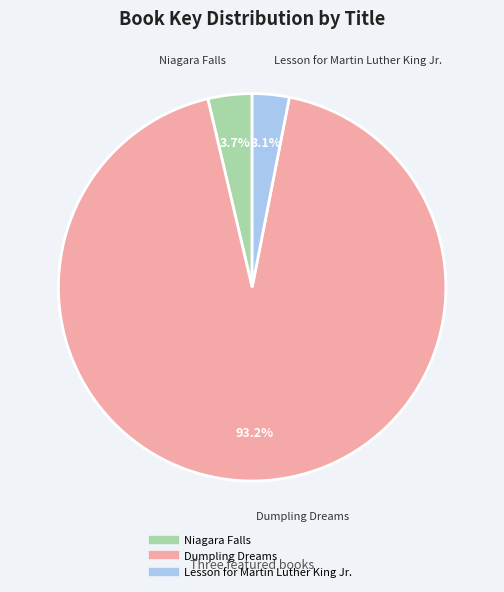

Which slice represents more than half of the pie?

Dumpling Dreams